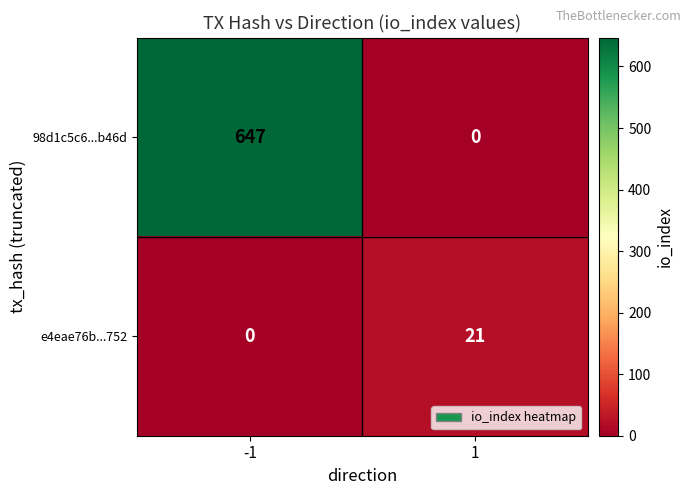

Which series has the largest total across all categories?

98d1c5c6...b46d